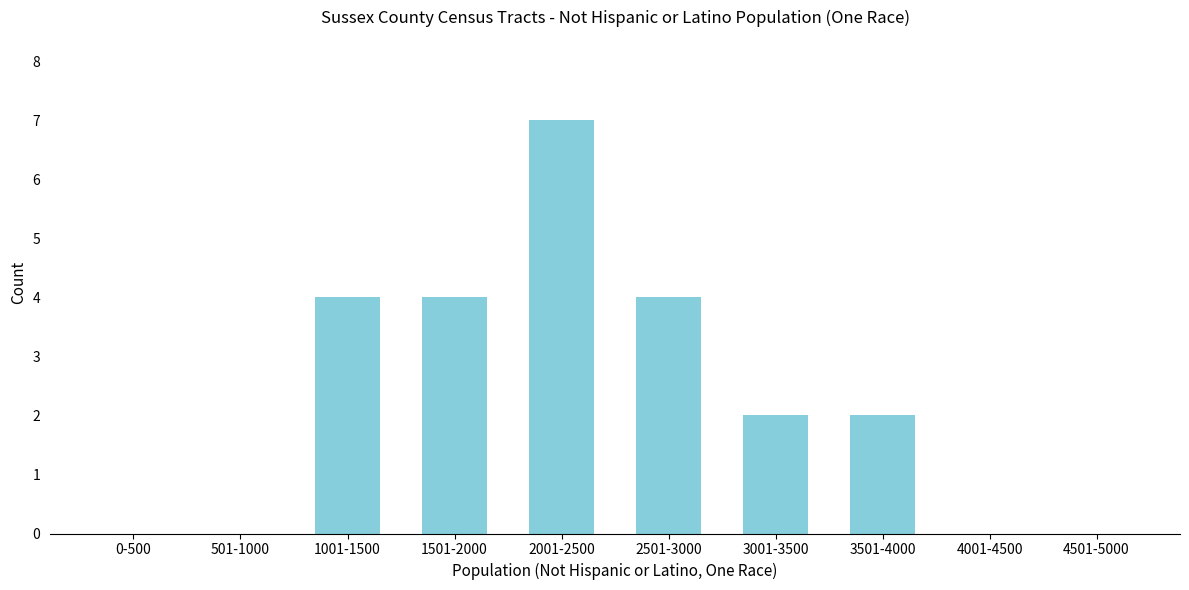

Reading right to left, list all the values displayed in this chart.

4501-5000=0	4001-4500=0	3501-4000=2	3001-3500=2	2501-3000=4	2001-2500=7	1501-2000=4	1001-1500=4	501-1000=0	0-500=0